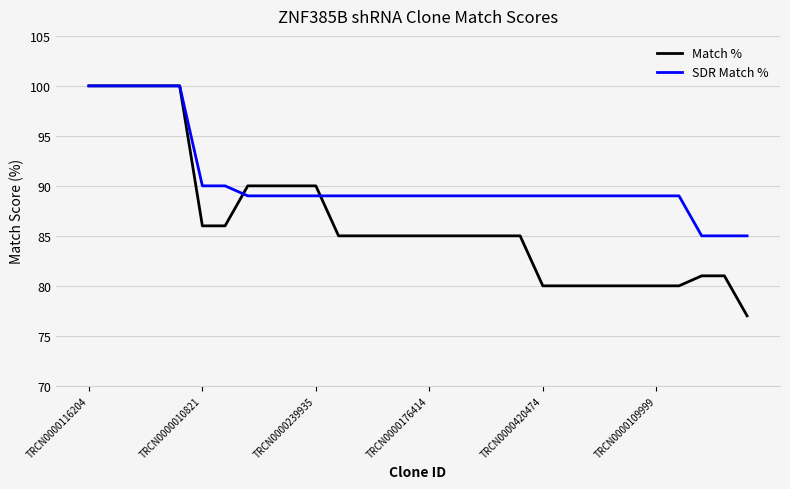

What is the lowest value of the SDR Match % series?

85